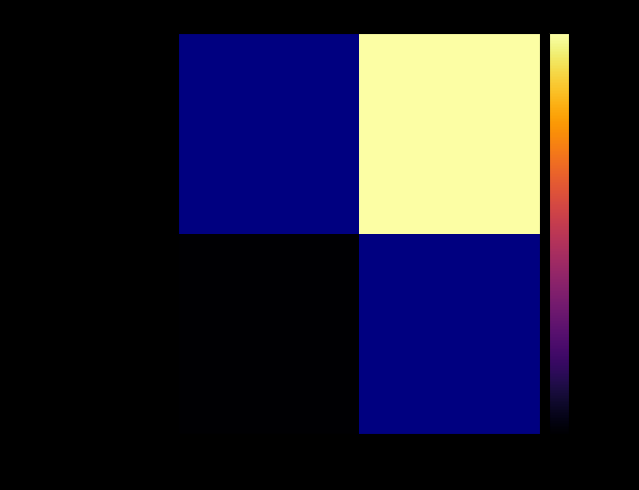

How many categories are shown in the chart?

2